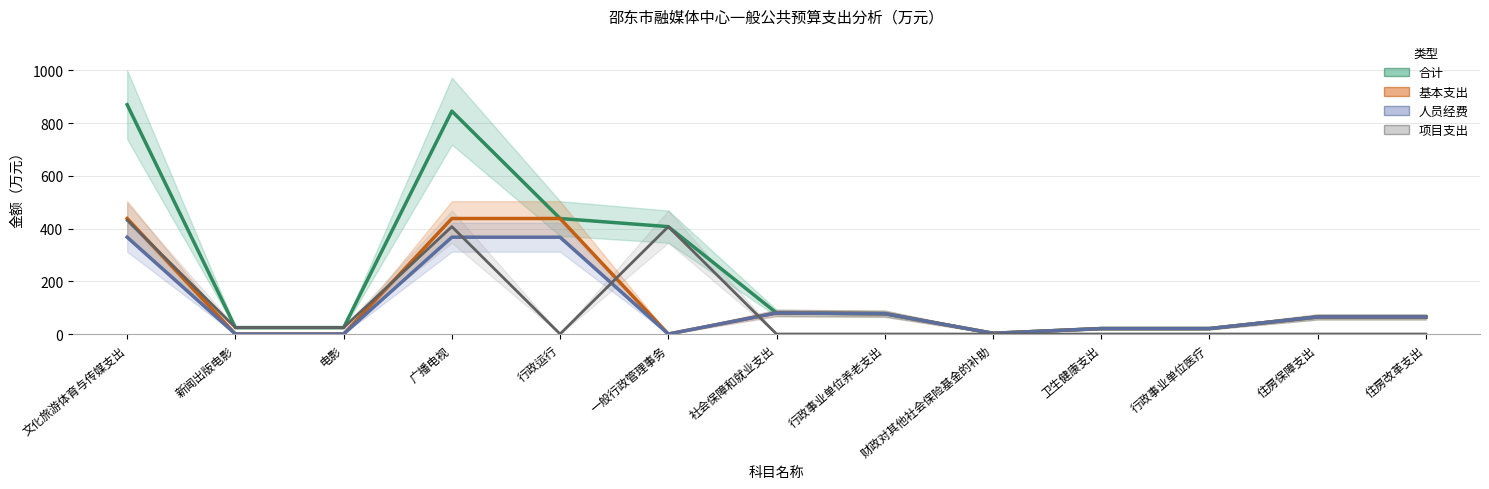

At which label does 人员经费 first exceed 64?

文化旅游体育与传媒支出